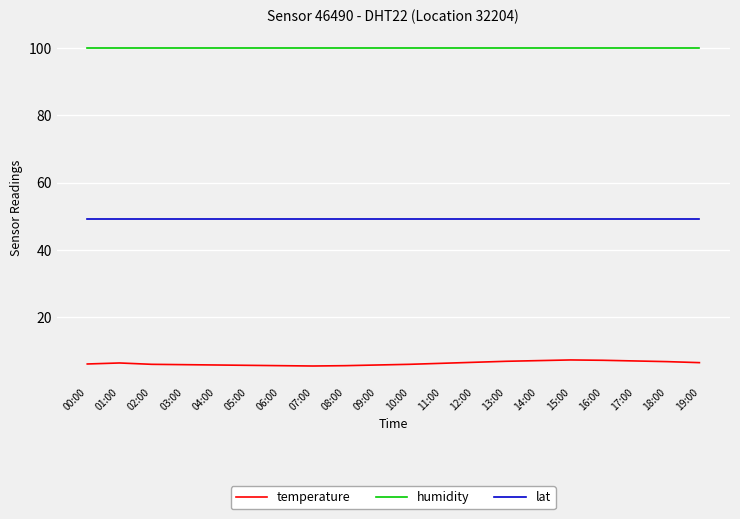

Rank the series by their maximum value, from highest to lowest.

humidity, lat, temperature